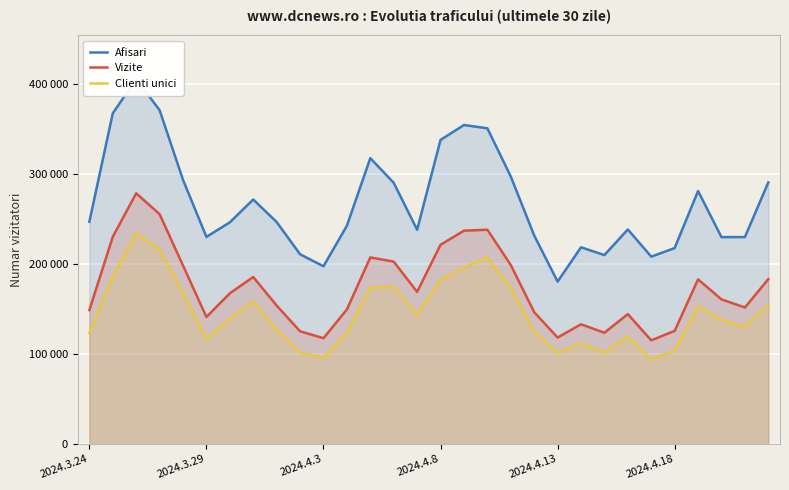

The value of Clienti unici at 28 is 206207. True or false?

False